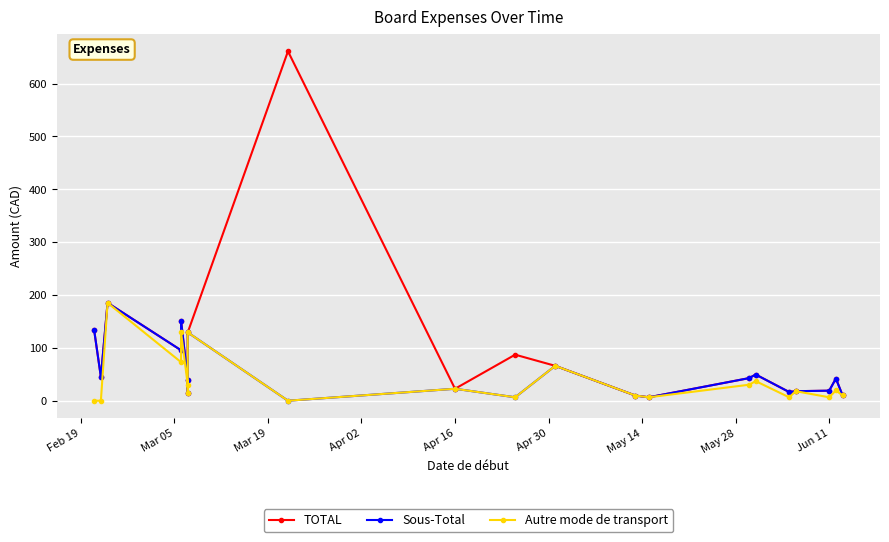

How many lines are shown in the chart?

3